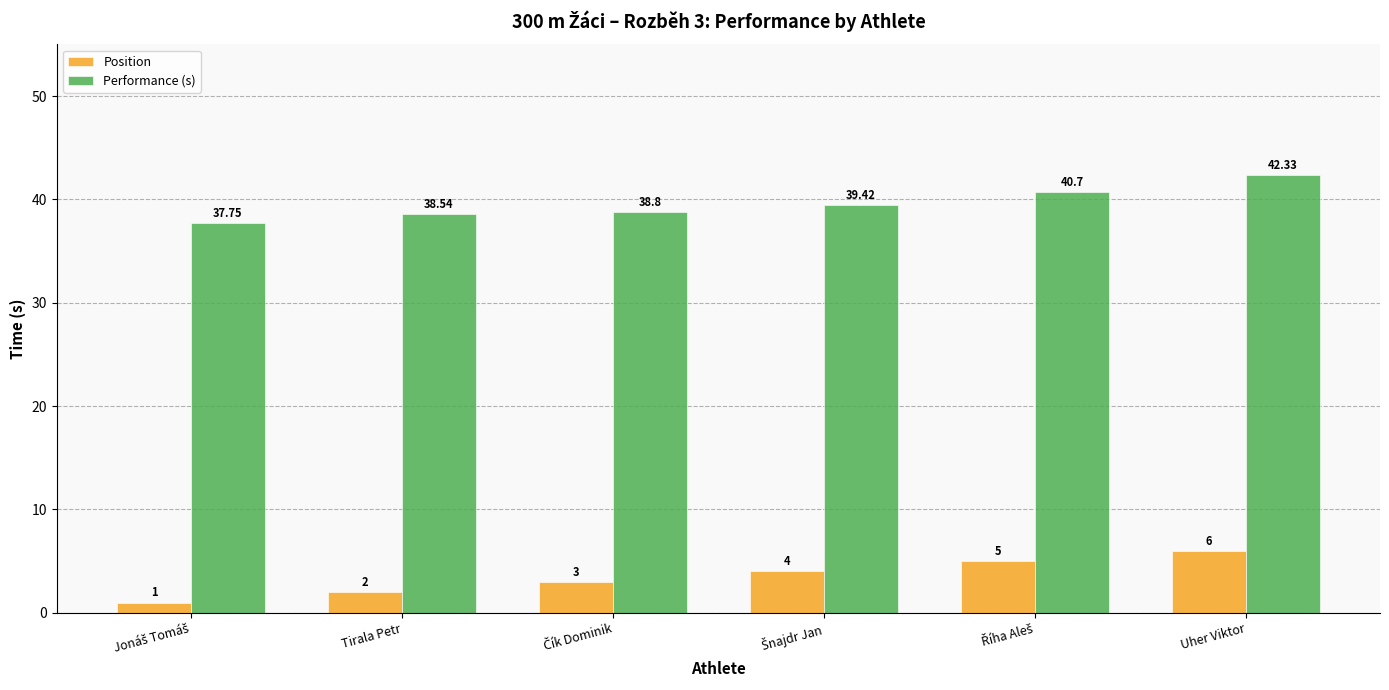

Rank the series at Tirala Petr from highest to lowest value.

Performance (s), Position